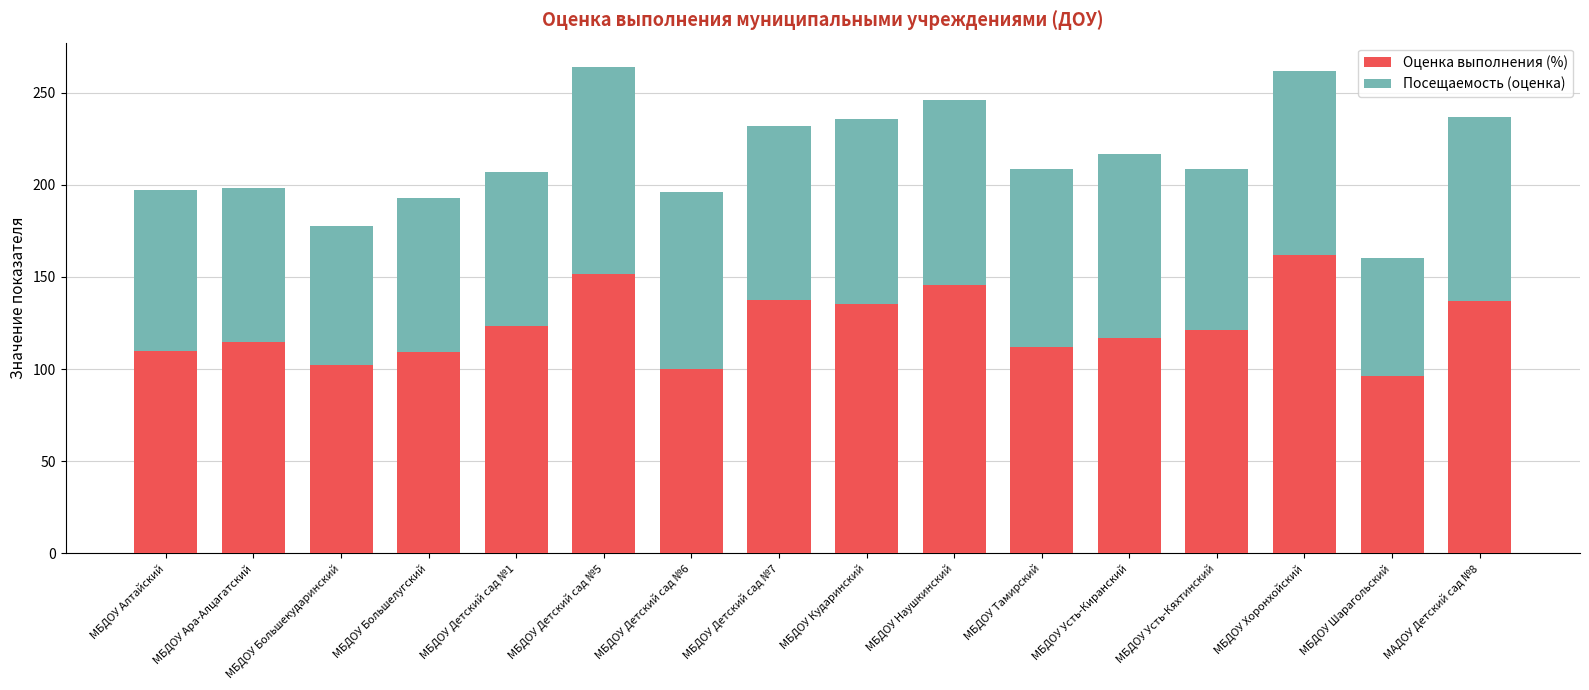

The value of Оценка выполнения (%) at МБДОУ Ара-Алцагатский is 114.8. True or false?

True